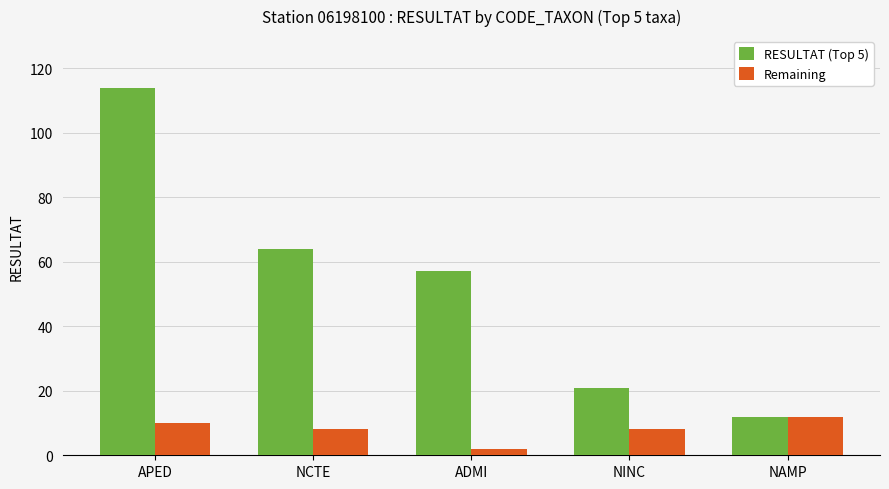

What is the value of the Remaining bar at the 4th from the left?

8